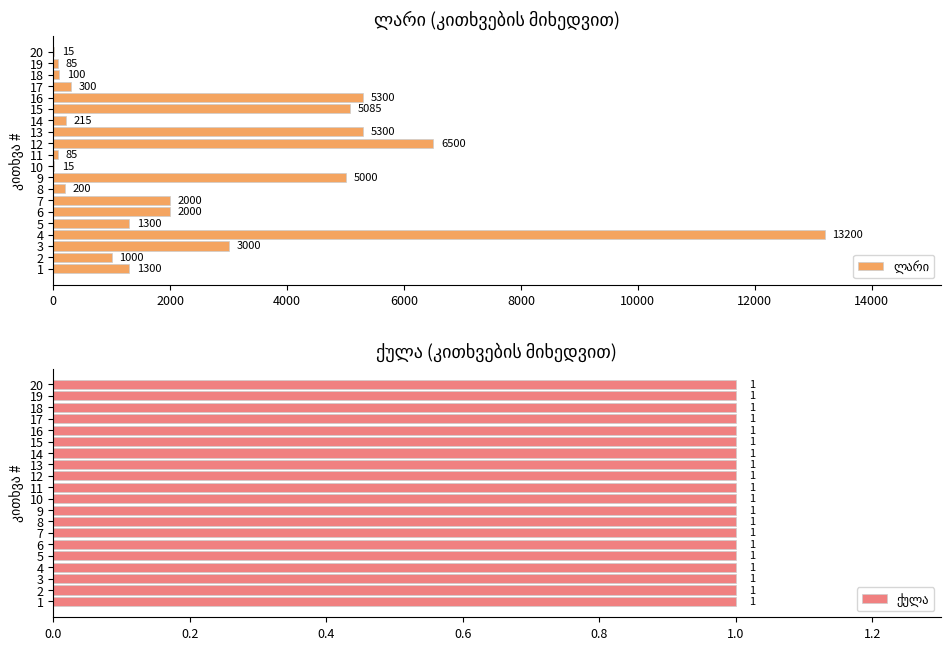

What are all the series names shown in the legend?

ლარი, ქულა